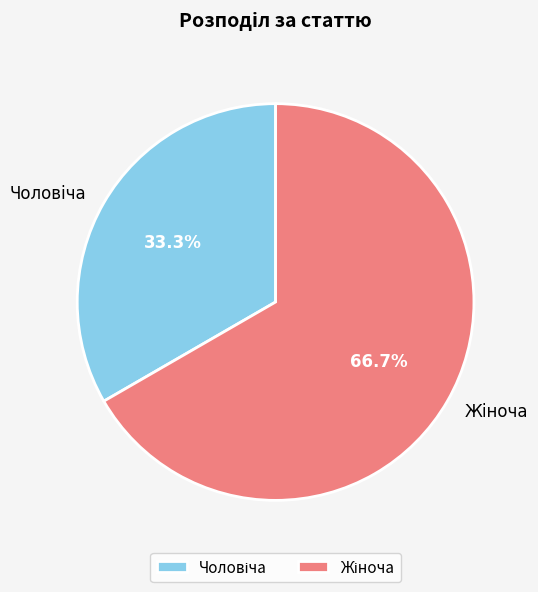

Count the number of slices in the pie.

2